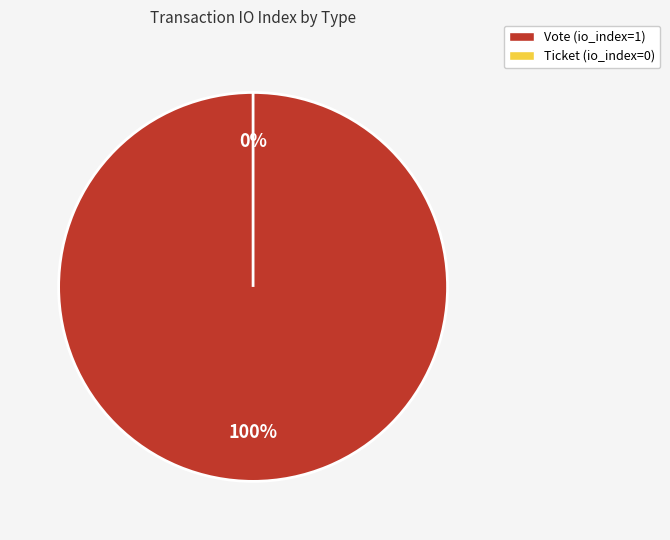

Which slice represents more than half of the pie?

Vote